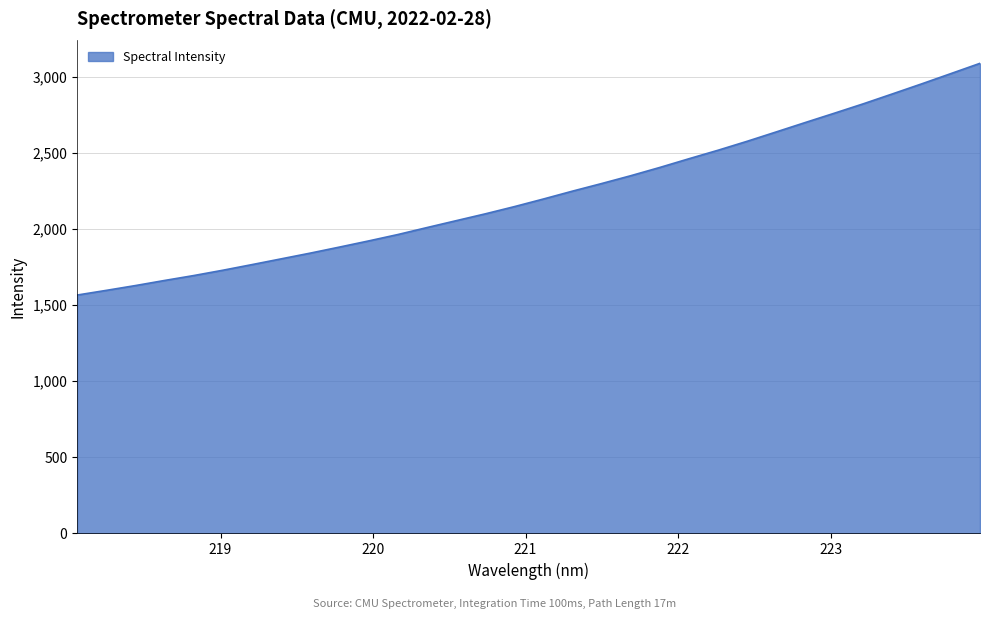

What is the maximum value shown in the chart?

3087.8